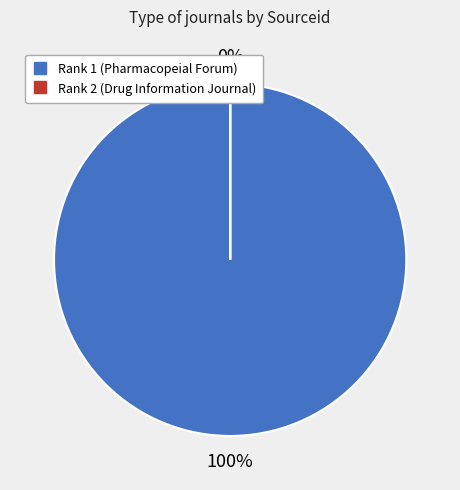

Which has a higher value, 2 or 1?

1